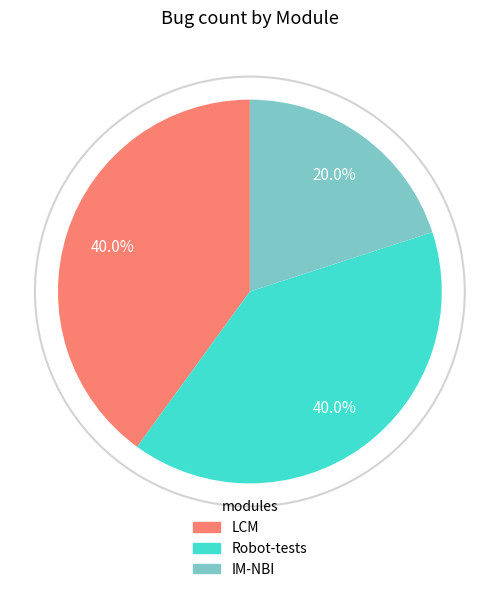

To the nearest percent, what is the combined percentage of Robot-tests and LCM?

80%